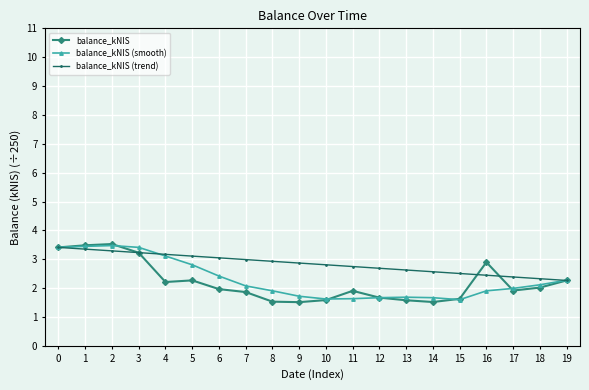

What is the smallest value displayed?

1.5